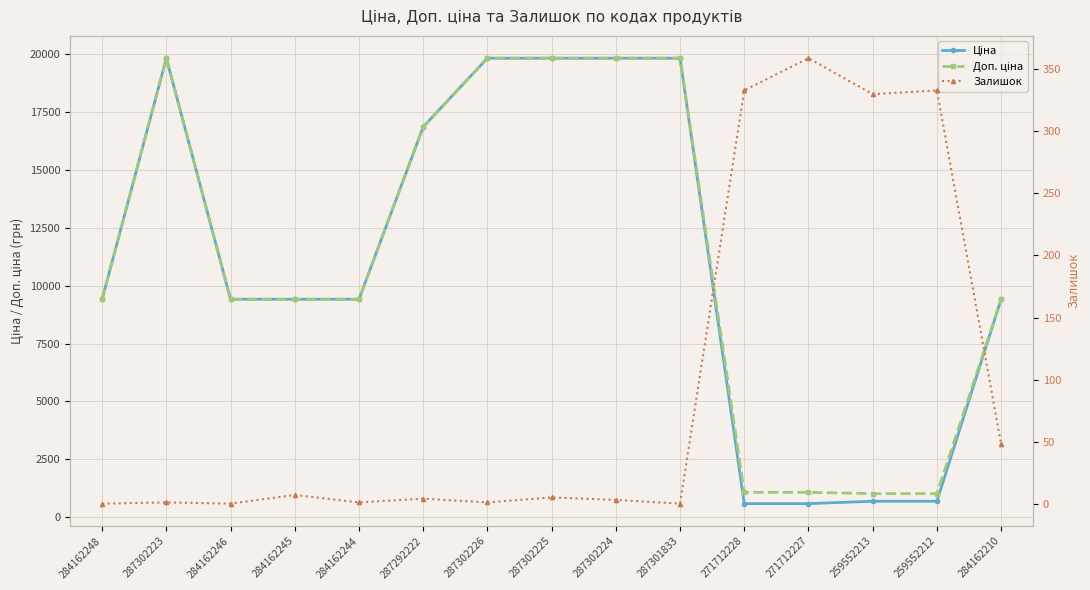

What are all the series names shown in the legend?

Ціна, Доп. ціна, Залишок